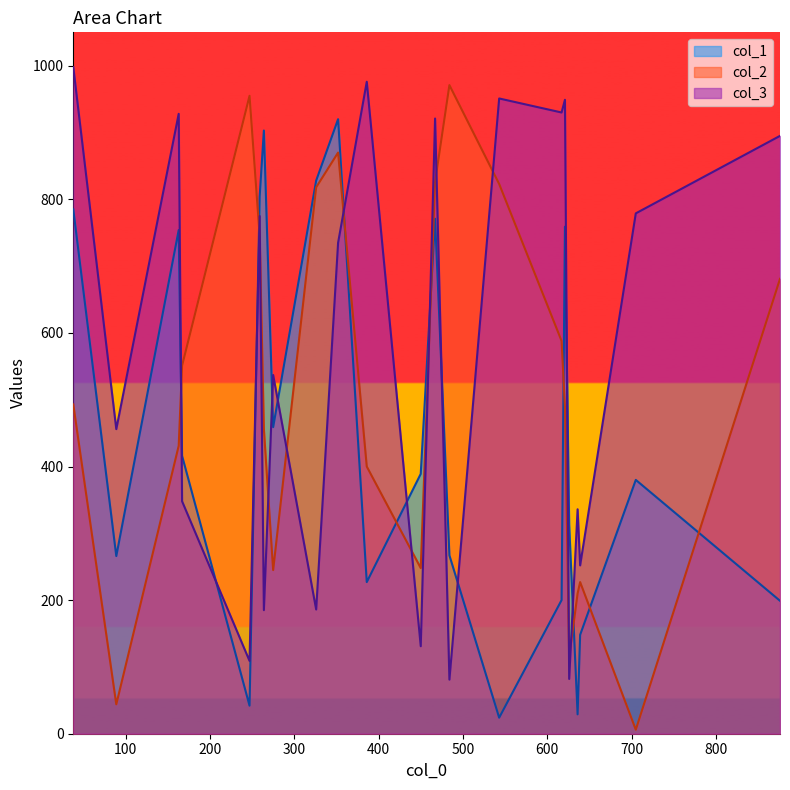

What is the average value of the col_2 series?

509